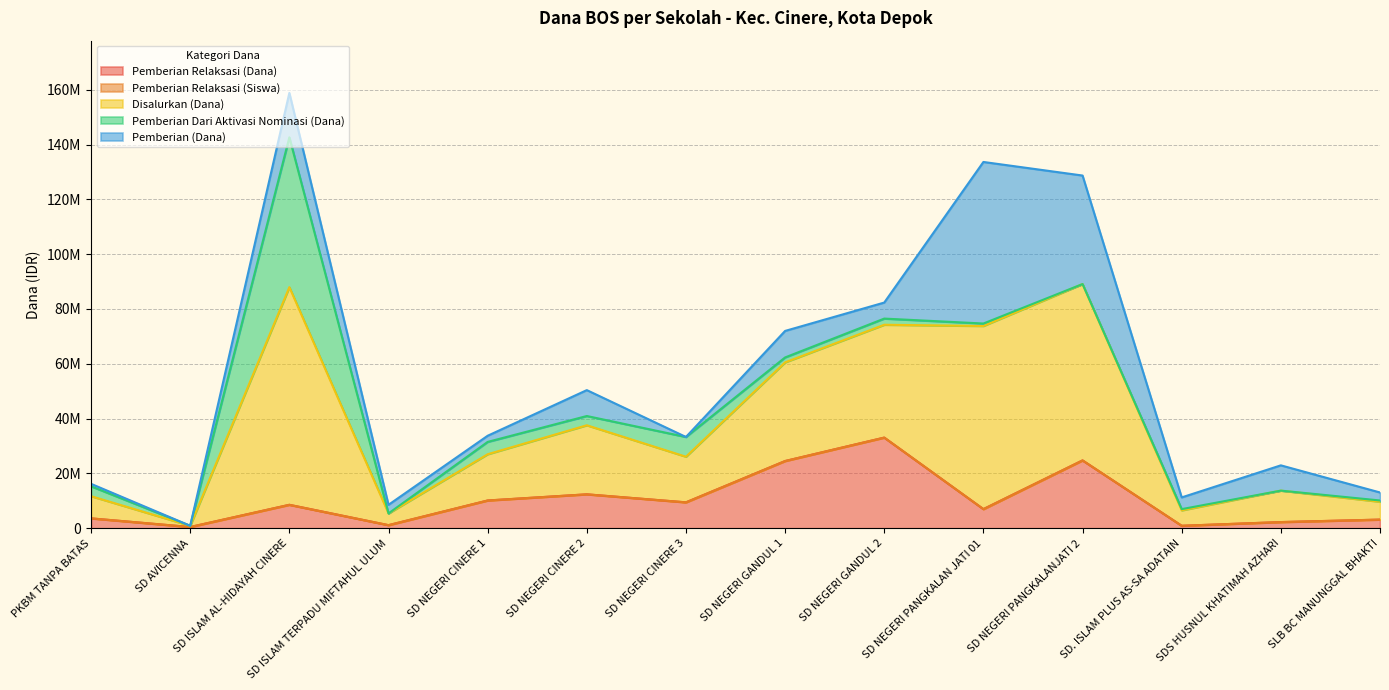

What is the difference between the maximum and second lowest values in the Pemberian Relaksasi (Siswa) series?

32175081